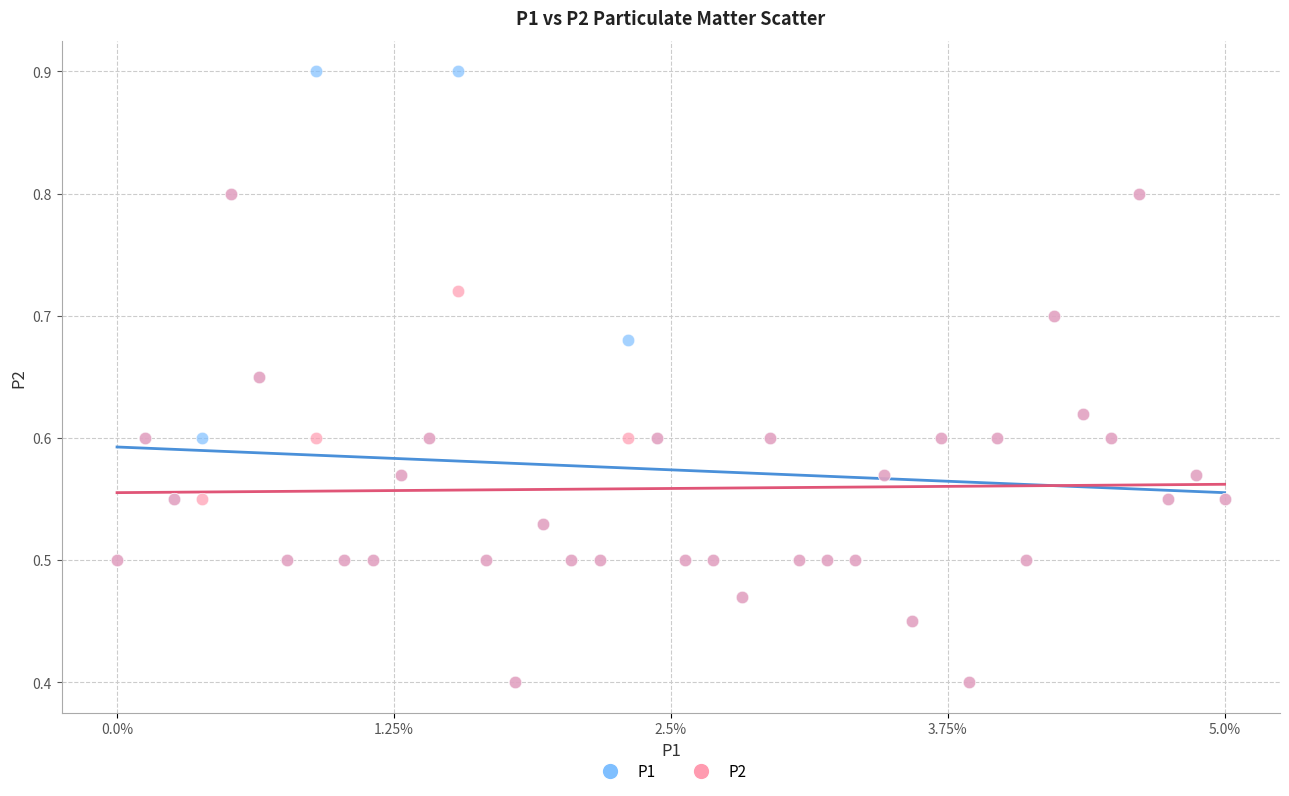

Which series contains the highest Y value?

P1